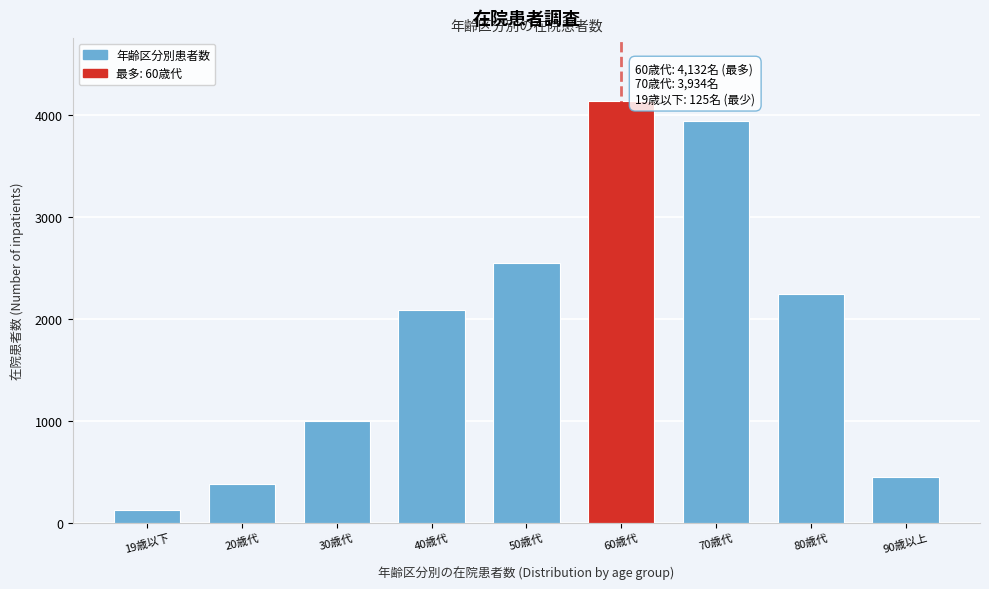

Reading left to right, list all the values displayed in this chart.

125	379	1001	2086	2550	4132	3934	2242	444